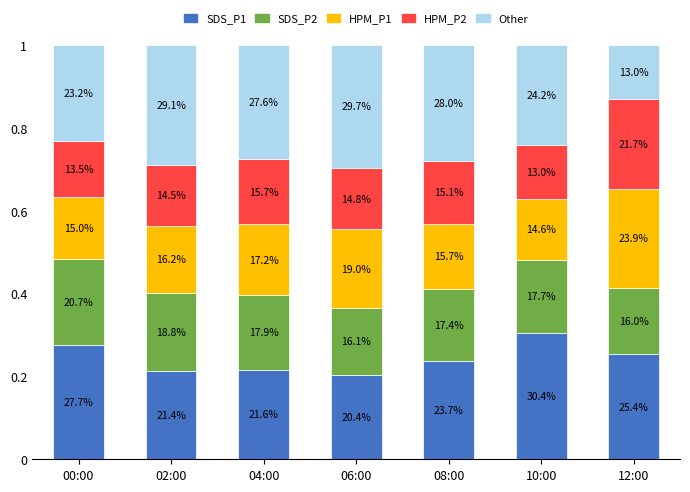

Between 02:00 and 12:00, which series saw the biggest shift?

Other